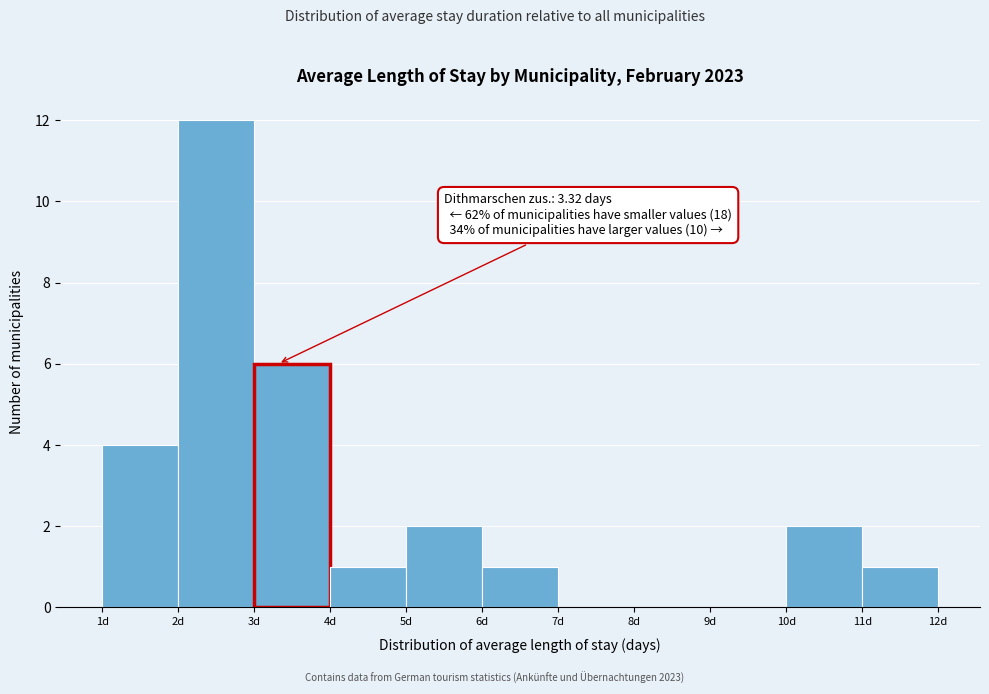

Over which range of the x-axis is the bar tallest?

2 to 3